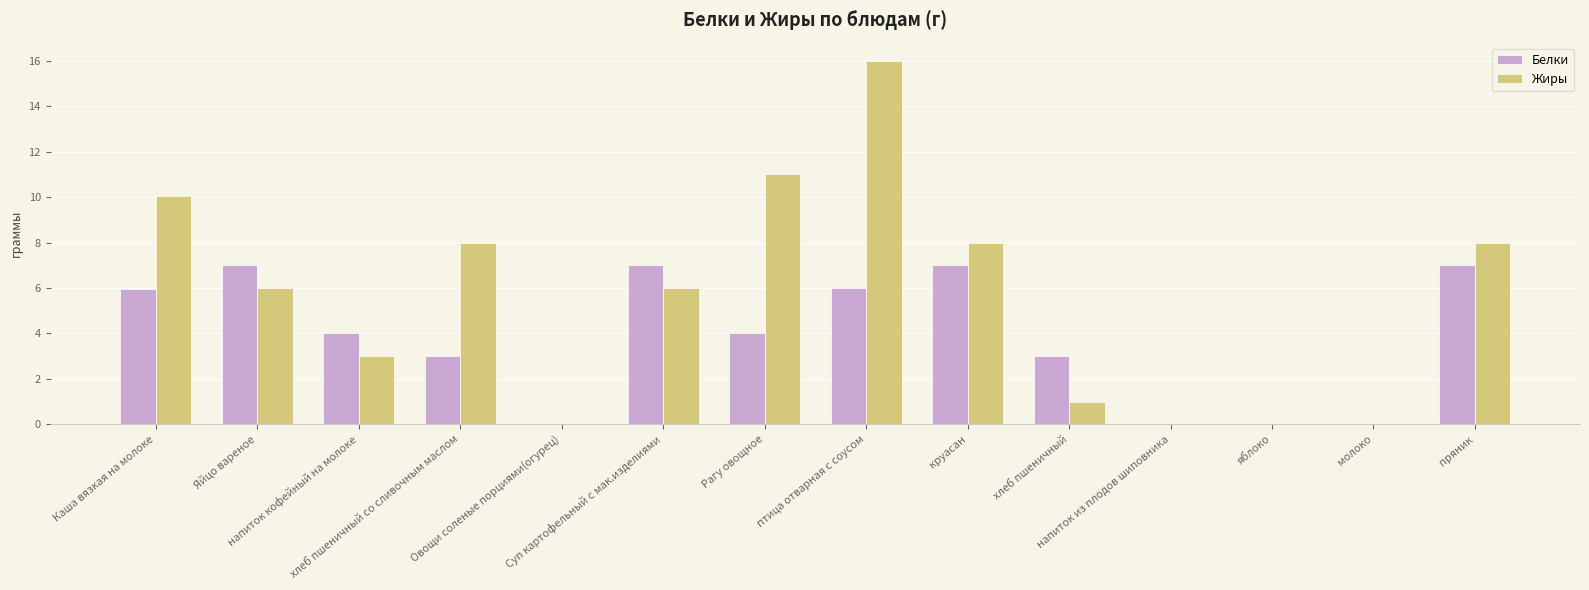

What is the maximum value for Жиры?

16.0